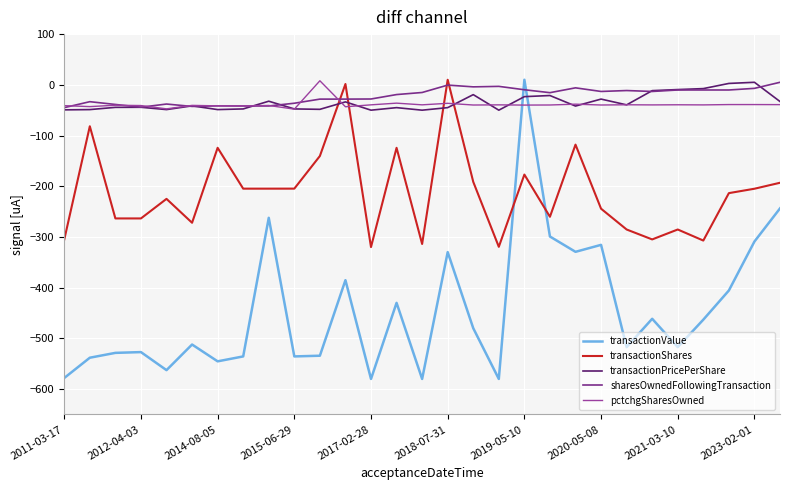

Which series has the largest range (max minus min)?

transactionValue